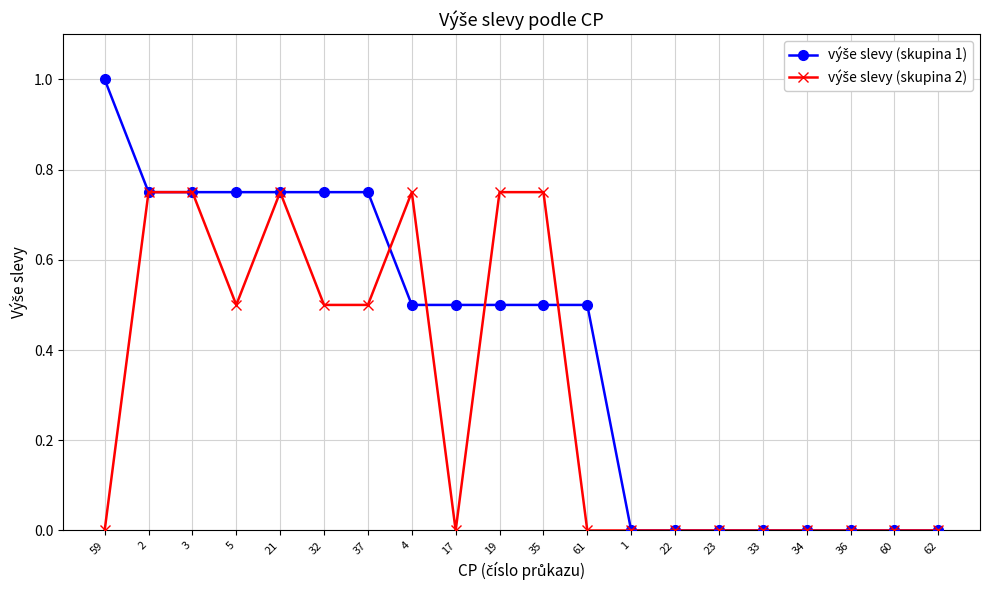

How many lines are shown in the chart?

2